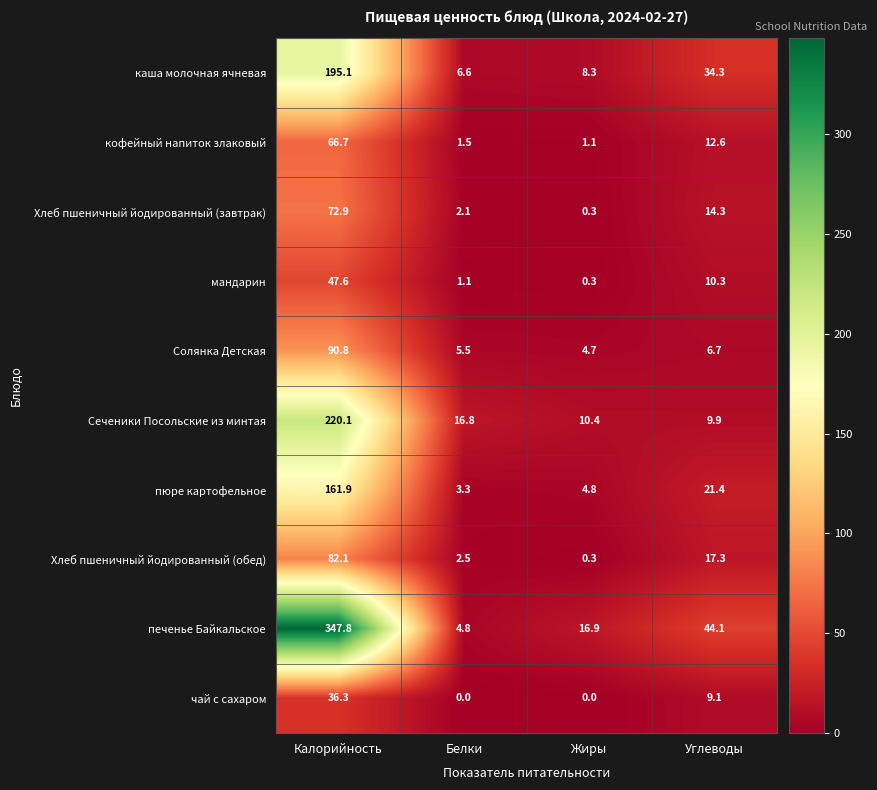

Which series has the largest range (max minus min)?

печенье Байкальское